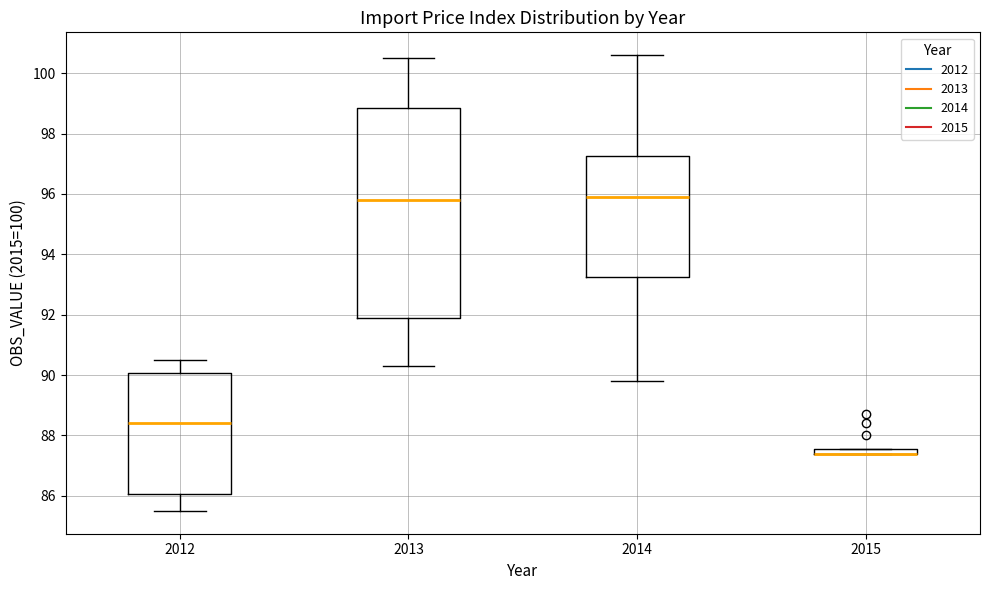

Where is the lower edge of the box at x = 2013 on the y-axis? The values are not printed on the chart, so give them approximately, as read against the axis.

91.8